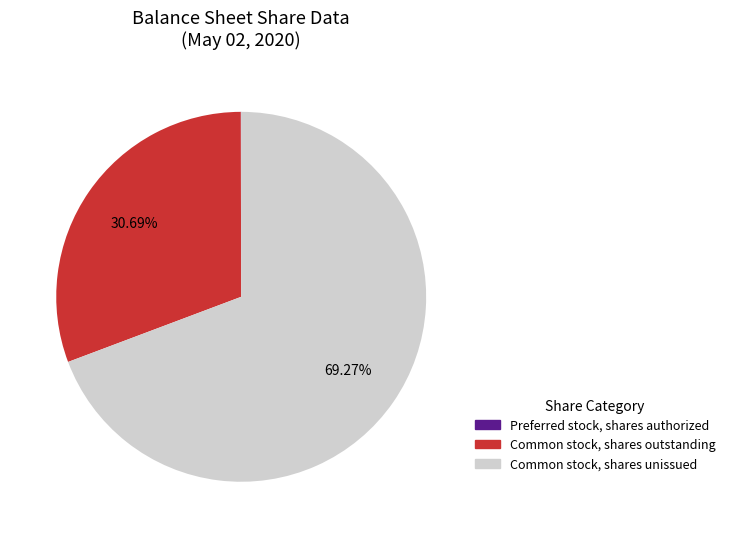

Is there any slice that represents more than half of the pie?

Yes